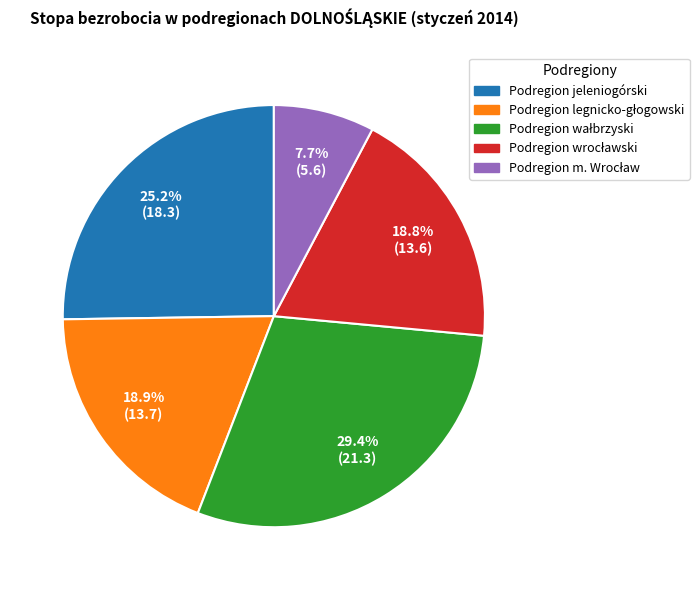

Is there a majority slice in this chart?

No